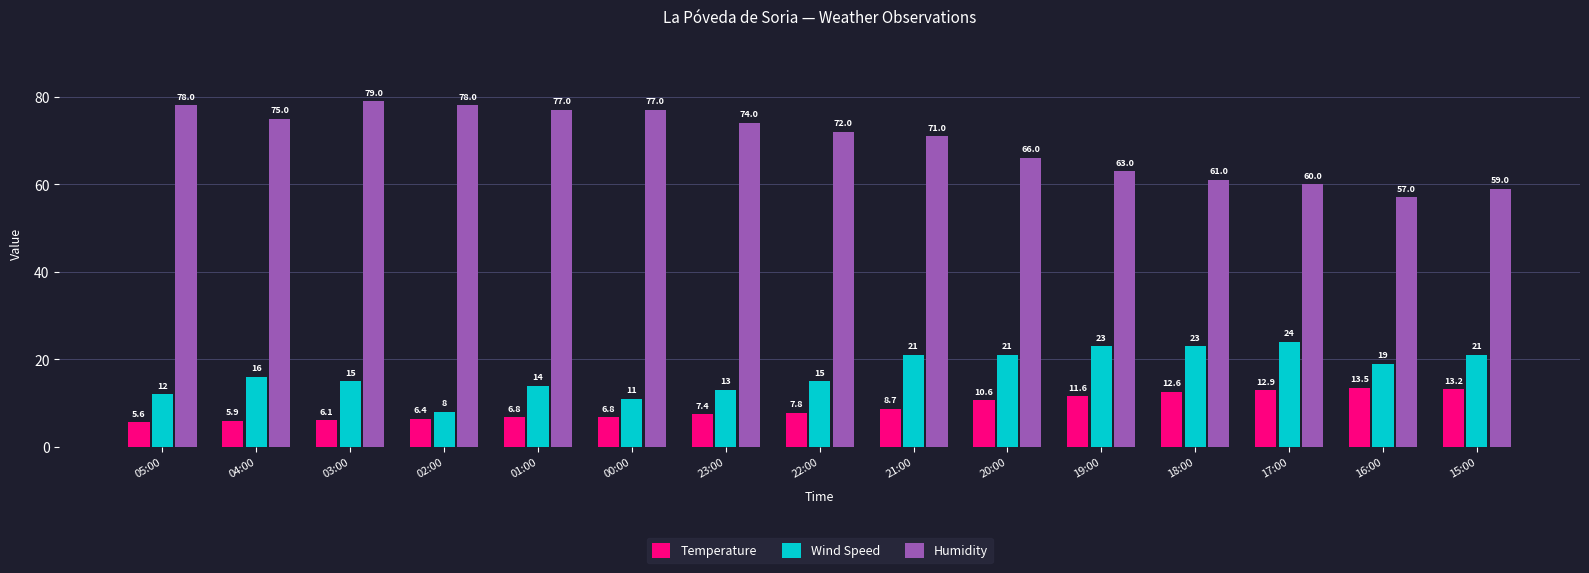

What is the label of the 14th bar from the left?

16:00